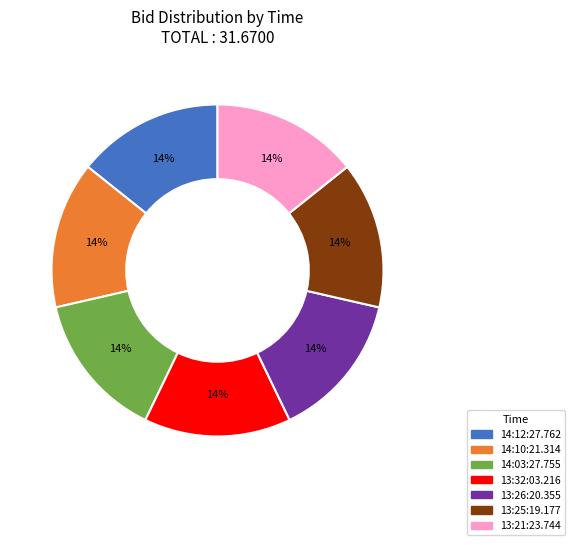

Is it true that 14:10:21.314 is 3% of the pie?

False